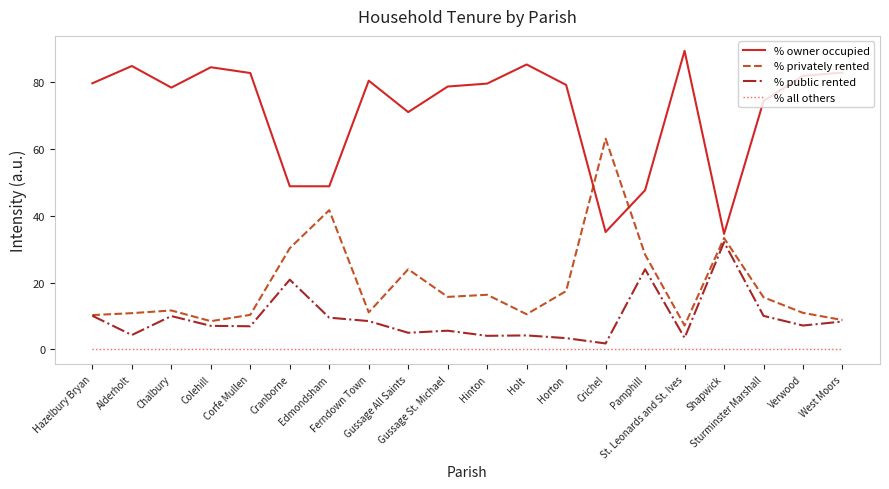

What is the maximum value shown in the chart?

89.3